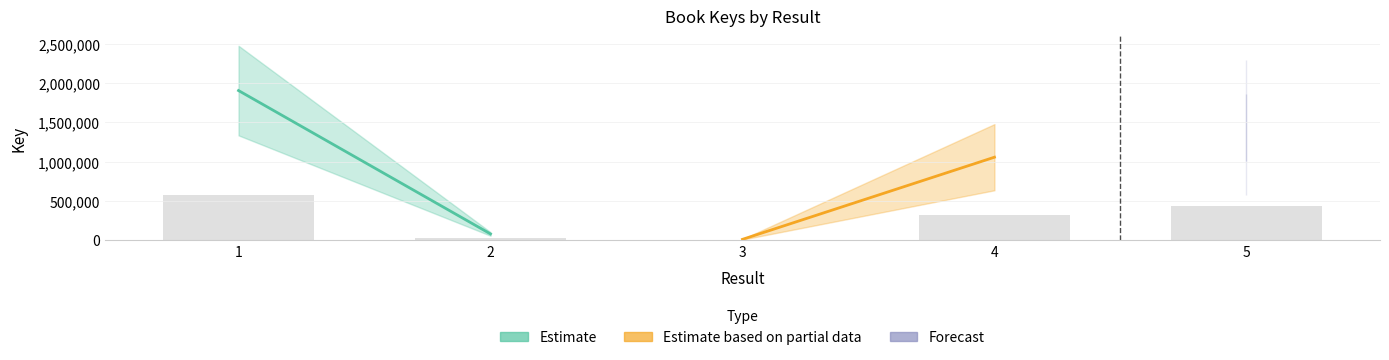

What is the maximum value shown in the chart?

571775.1